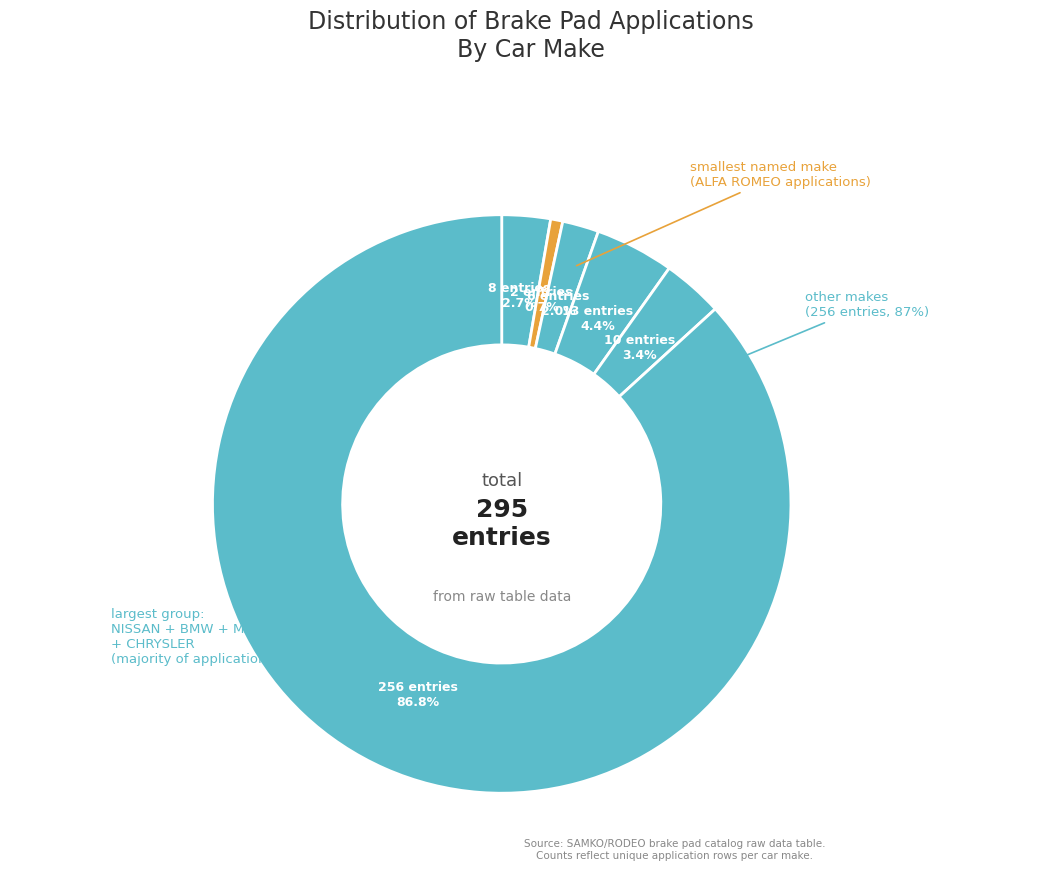

Count the number of slices in the pie.

6